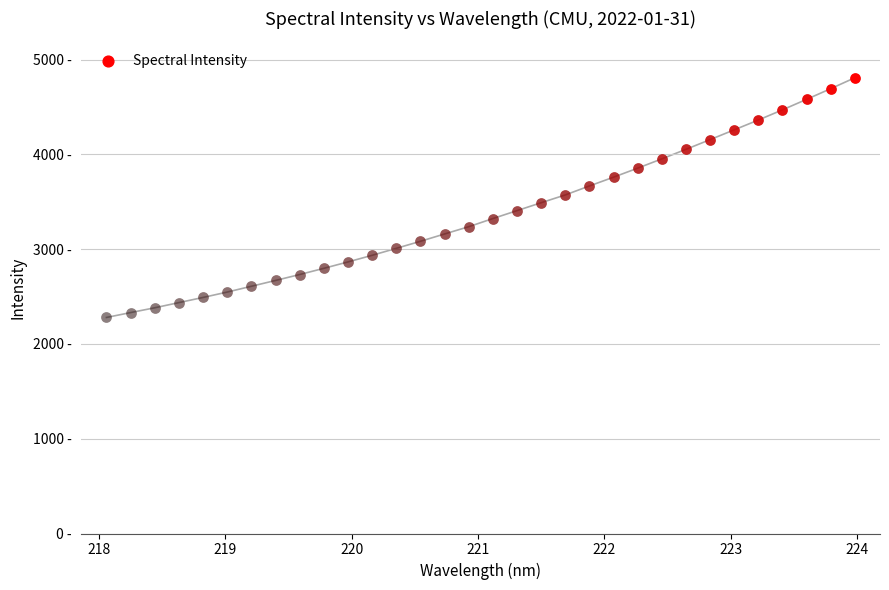

What is the change in value from 219.3979 to 223.2172?

+1692.3